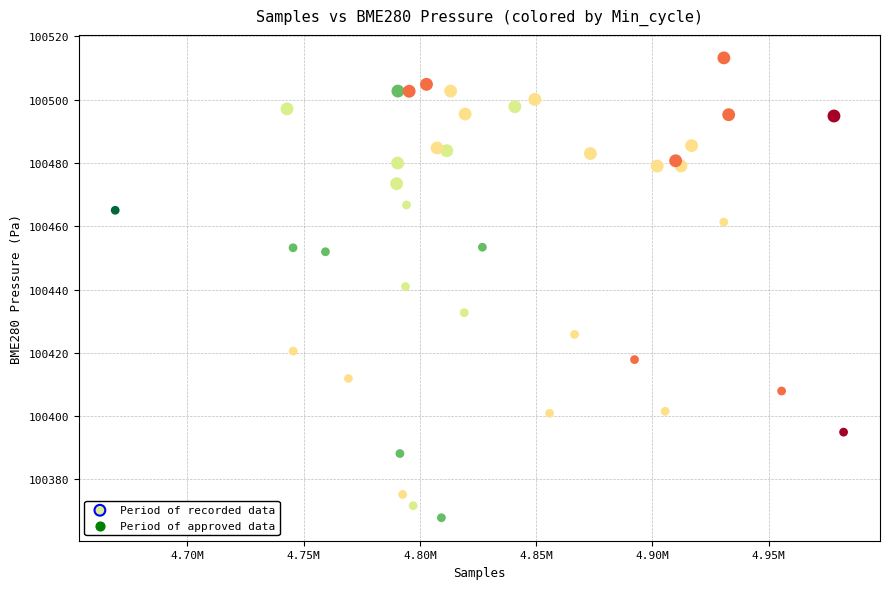

Which series reaches the maximum Y coordinate?

Period of recorded data